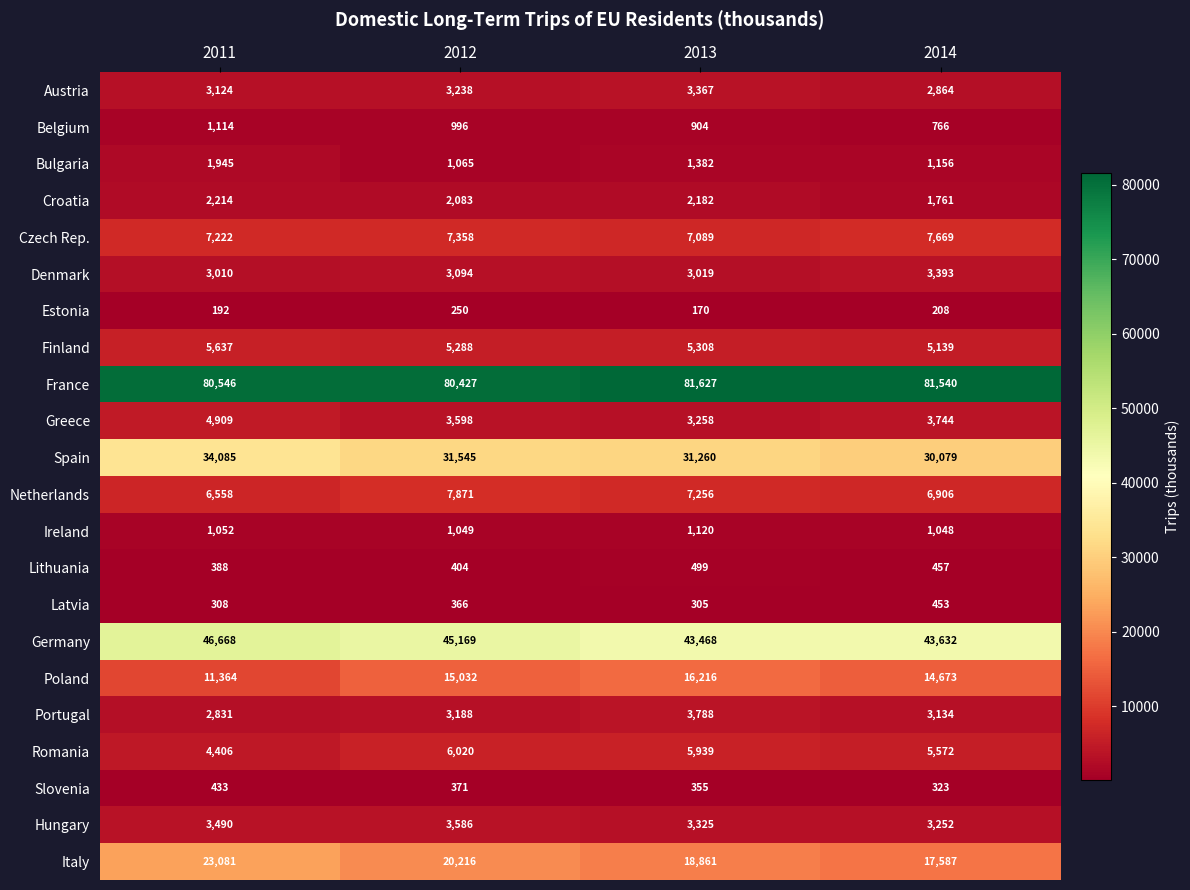

Rank the categories by Slovenia value from highest to lowest.

2011, 2012, 2013, 2014